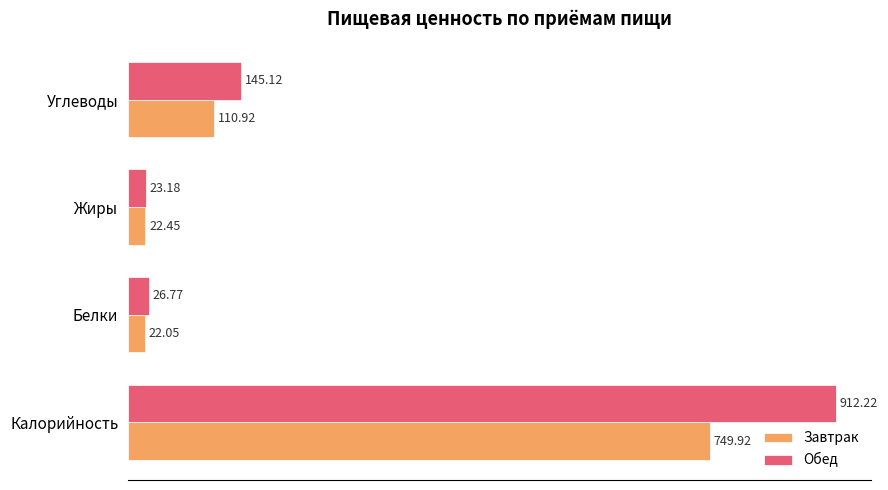

Rank the categories by Обед value from highest to lowest.

Калорийность, Углеводы, Белки, Жиры